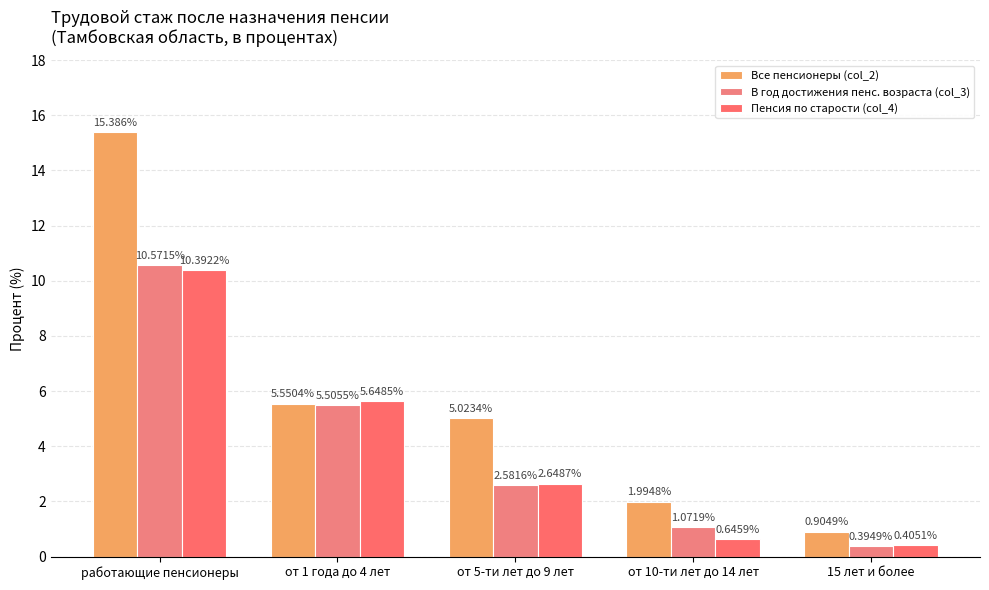

How many bars are there in each group?

3